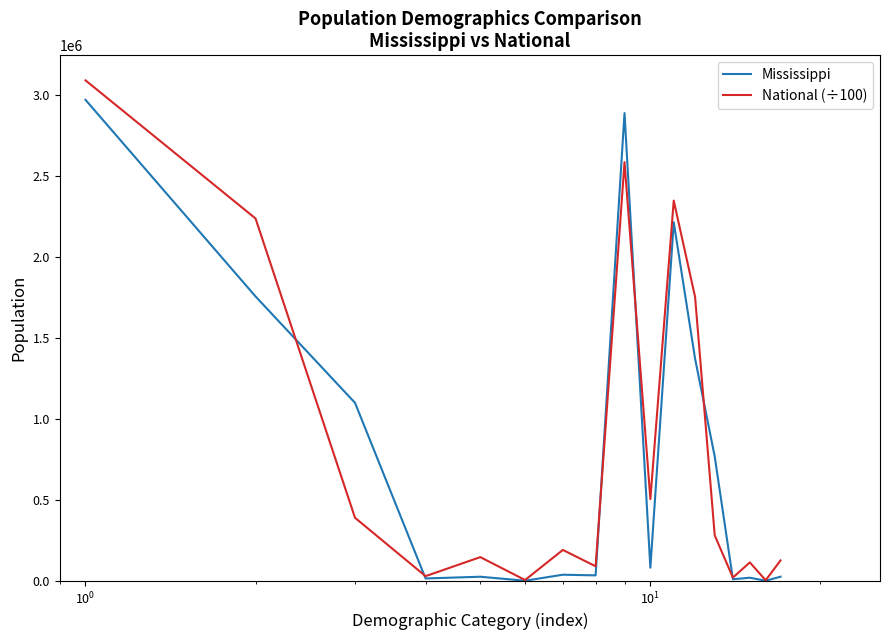

True or false: National (÷100) and Mississippi cross at least once.

True